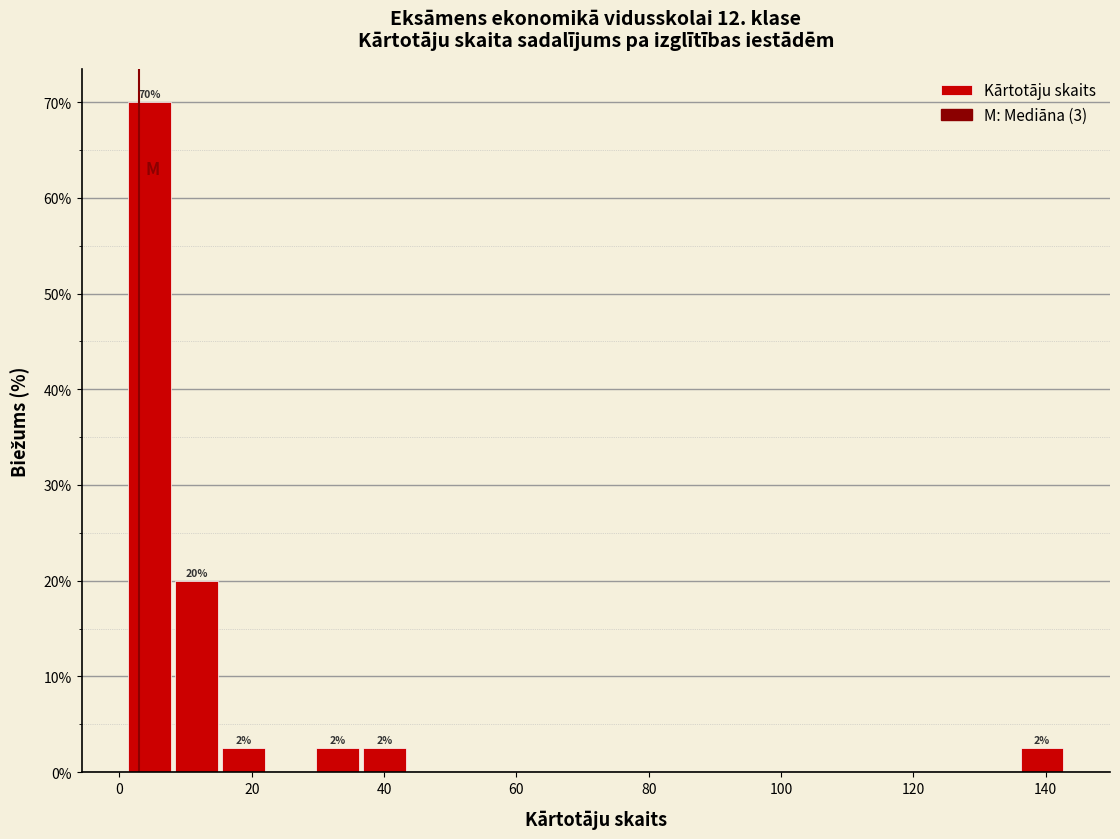

Read against the x-axis, roughly where is the centre of the tallest bar?

4